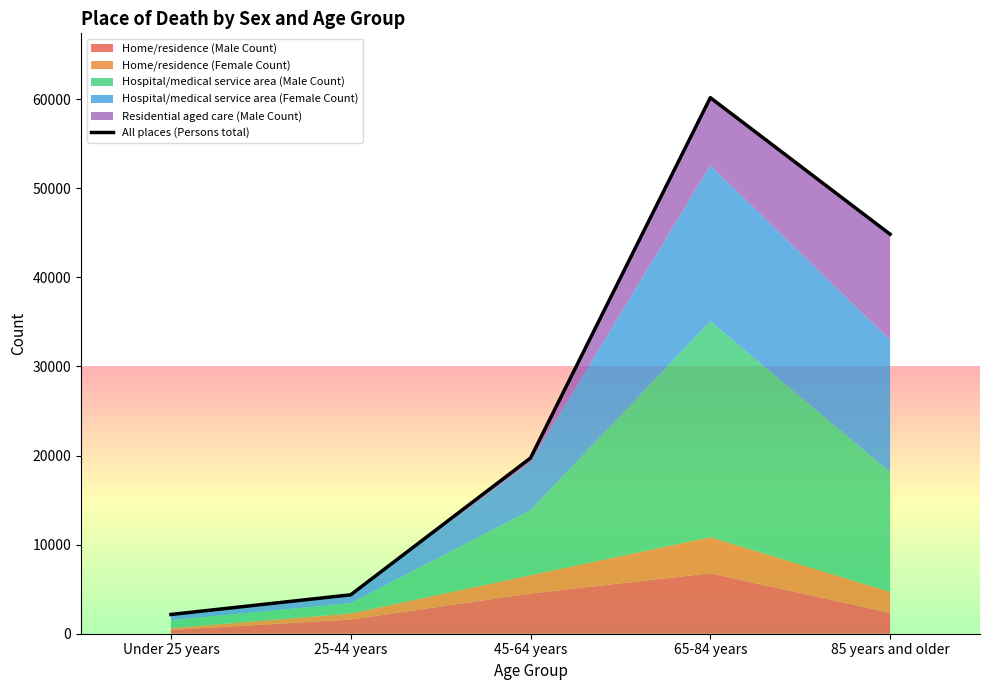

List the labels in order of value, smallest first.

Under 25 years, 25-44 years, 45-64 years, 85 years and older, 65-84 years